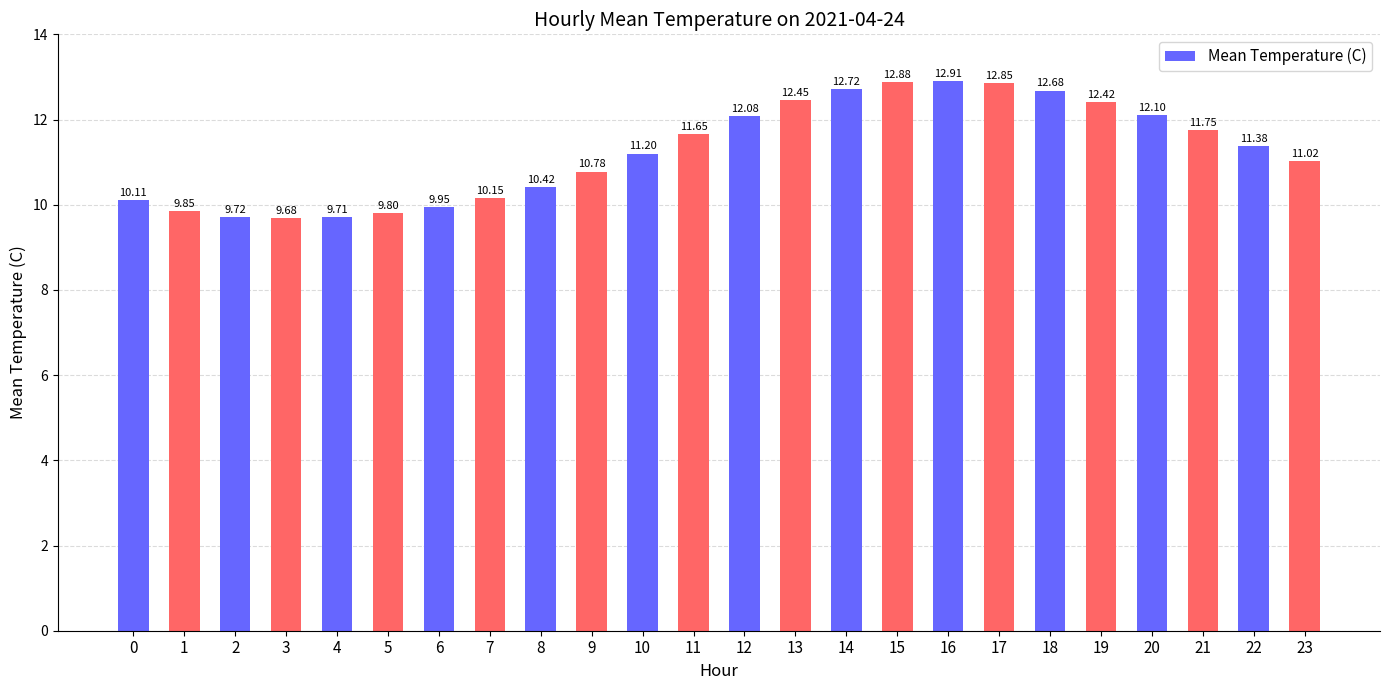

What is the ratio of the value at 3 to the value at 19?

0.8